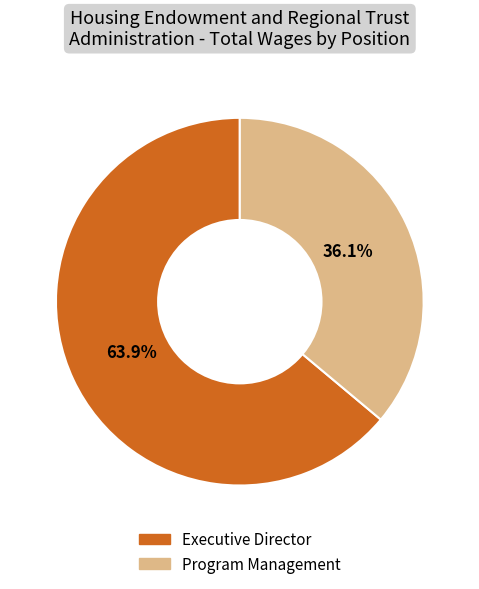

How many segments does this pie chart have?

2